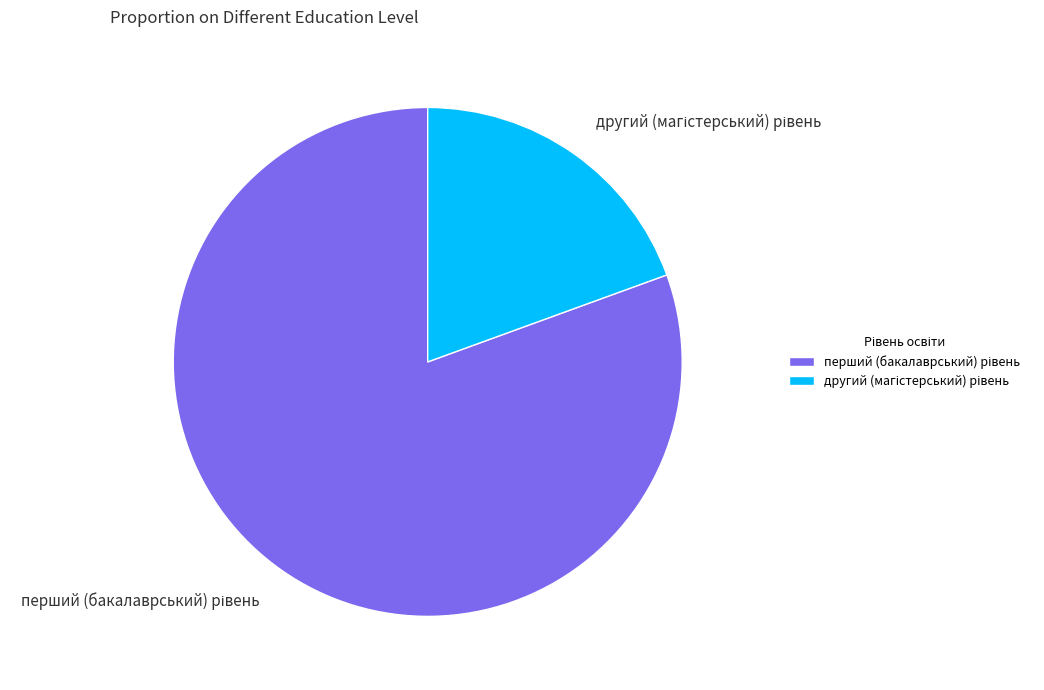

Is there any slice that represents more than half of the pie?

Yes